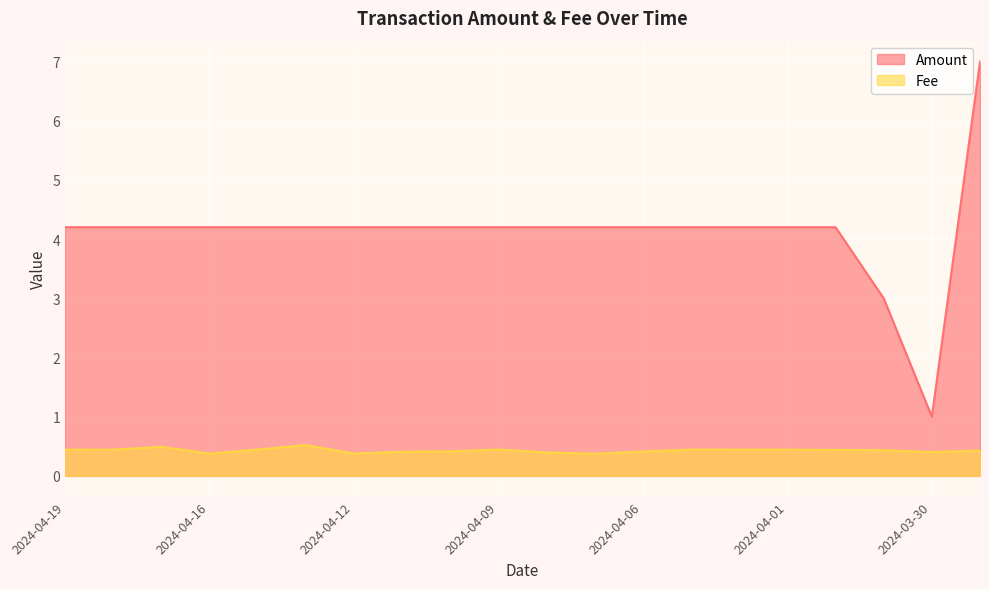

How many lines are shown in the chart?

2